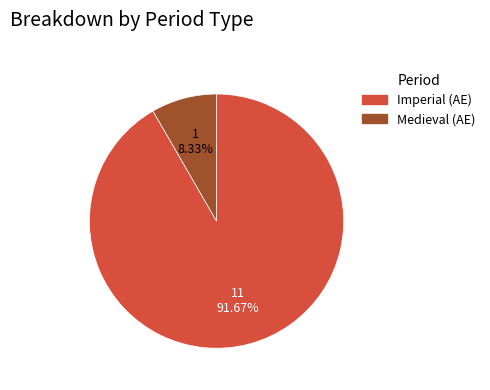

How many slices are in this pie chart?

2